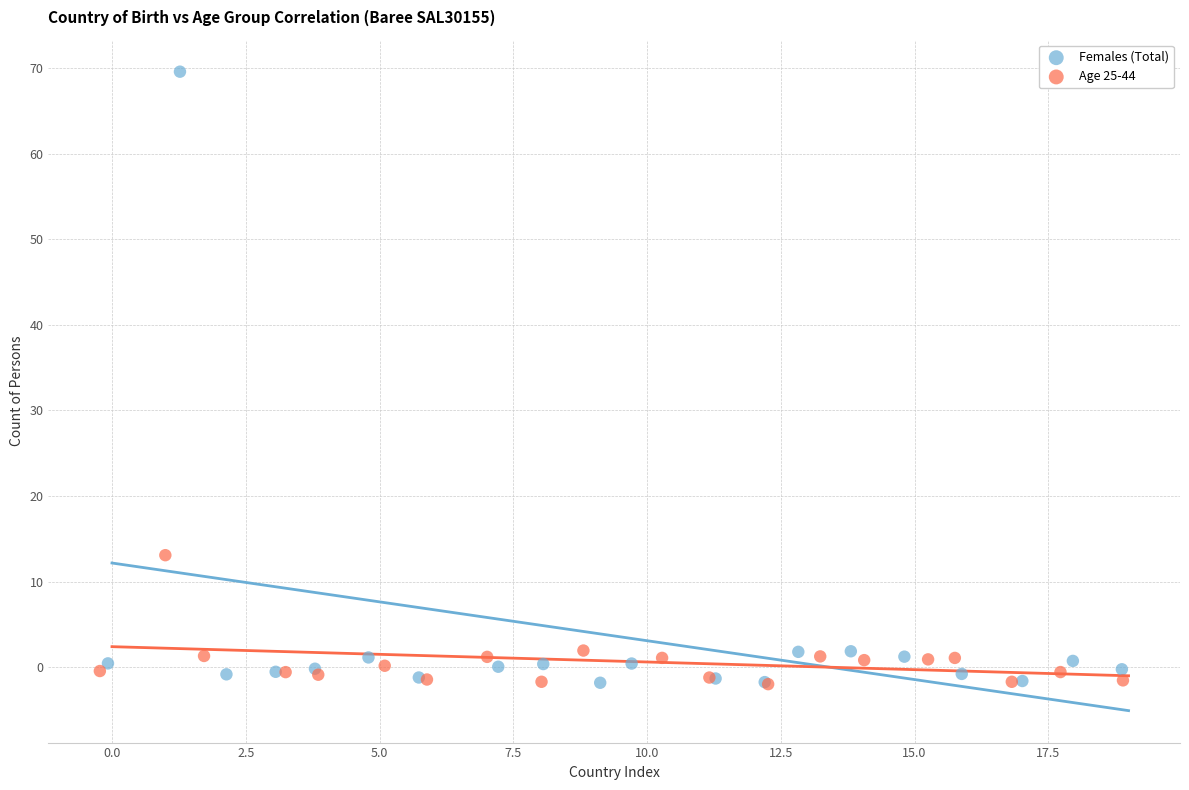

Which series has the largest Y range (max minus min)?

Females (Total)